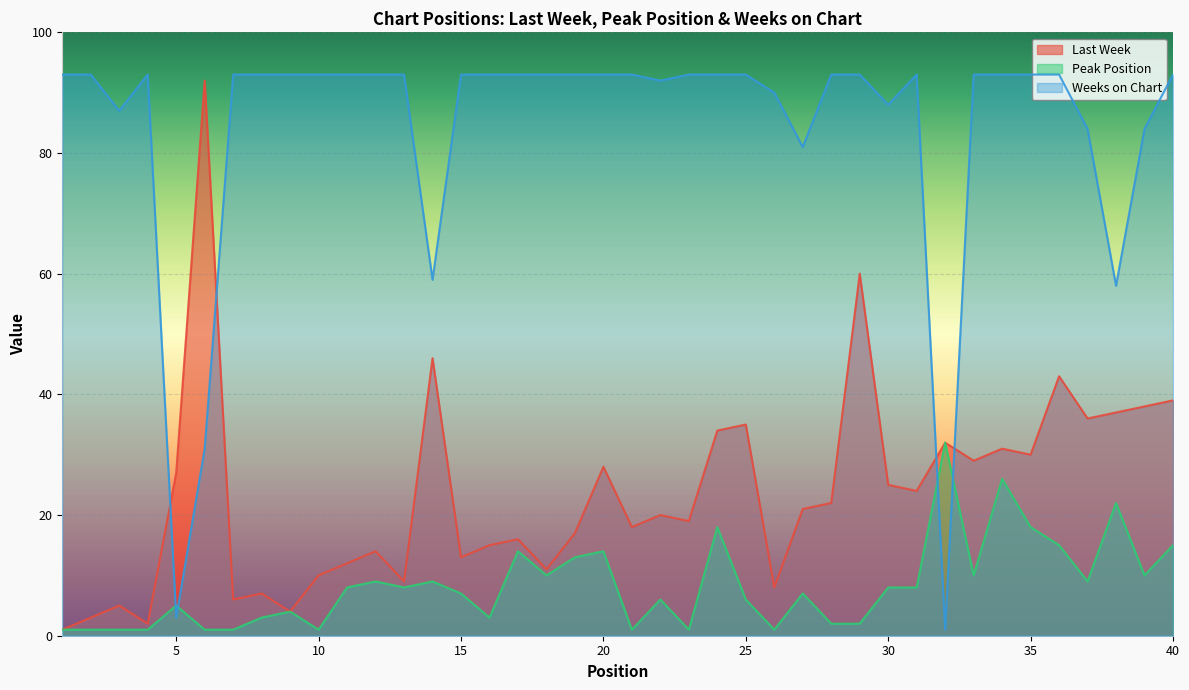

At which label does Last Week reach its minimum?

1